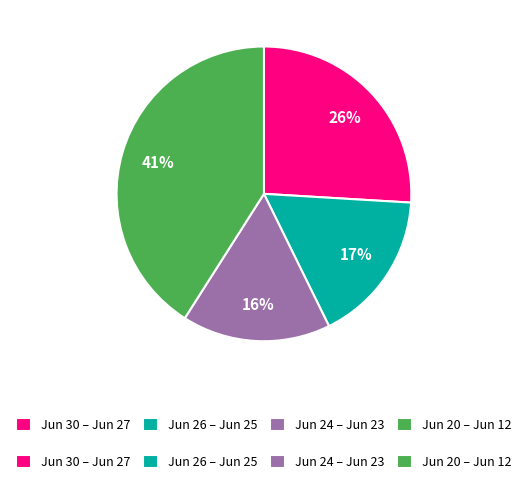

How many segments does this pie chart have?

4